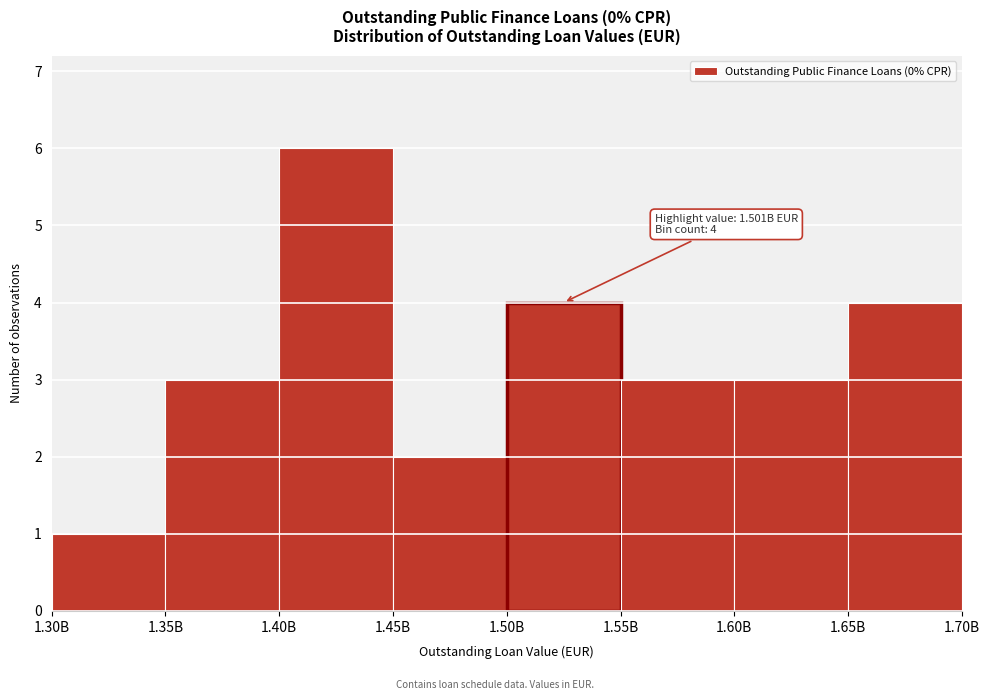

Reading left to right, list all the values displayed in this chart.

1	3	6	2	4	3	3	4